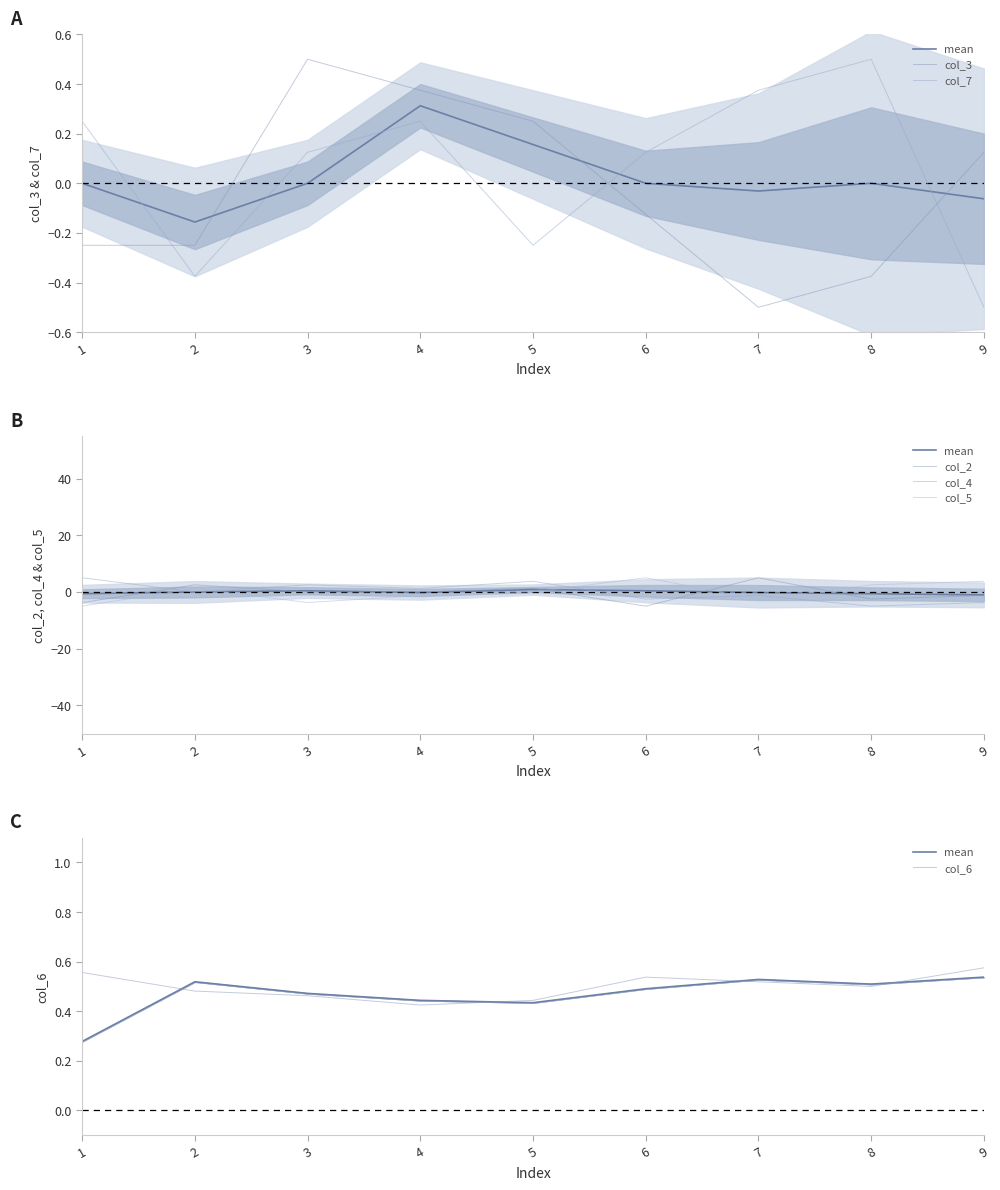

At which category does col_5 reach its first local peak?

2